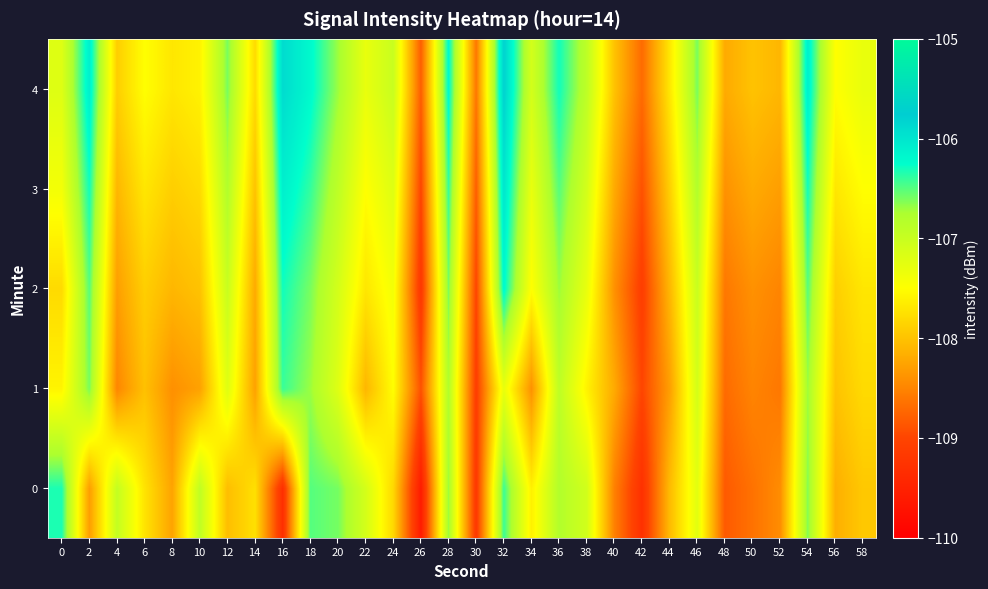

How many series are shown in this chart?

5